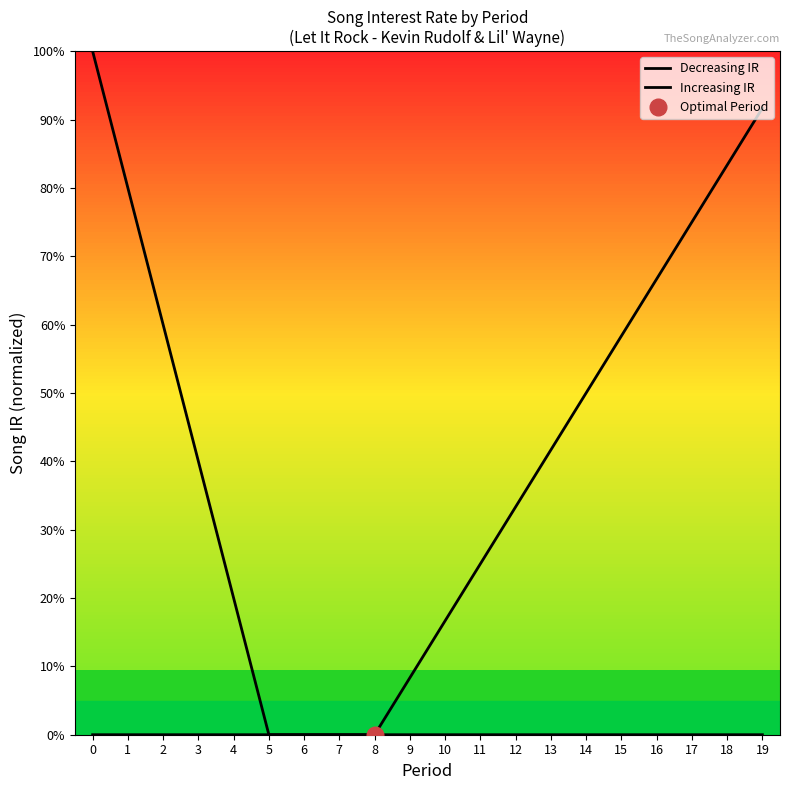

What is the spread (max minus min) of values at 13?

0.4